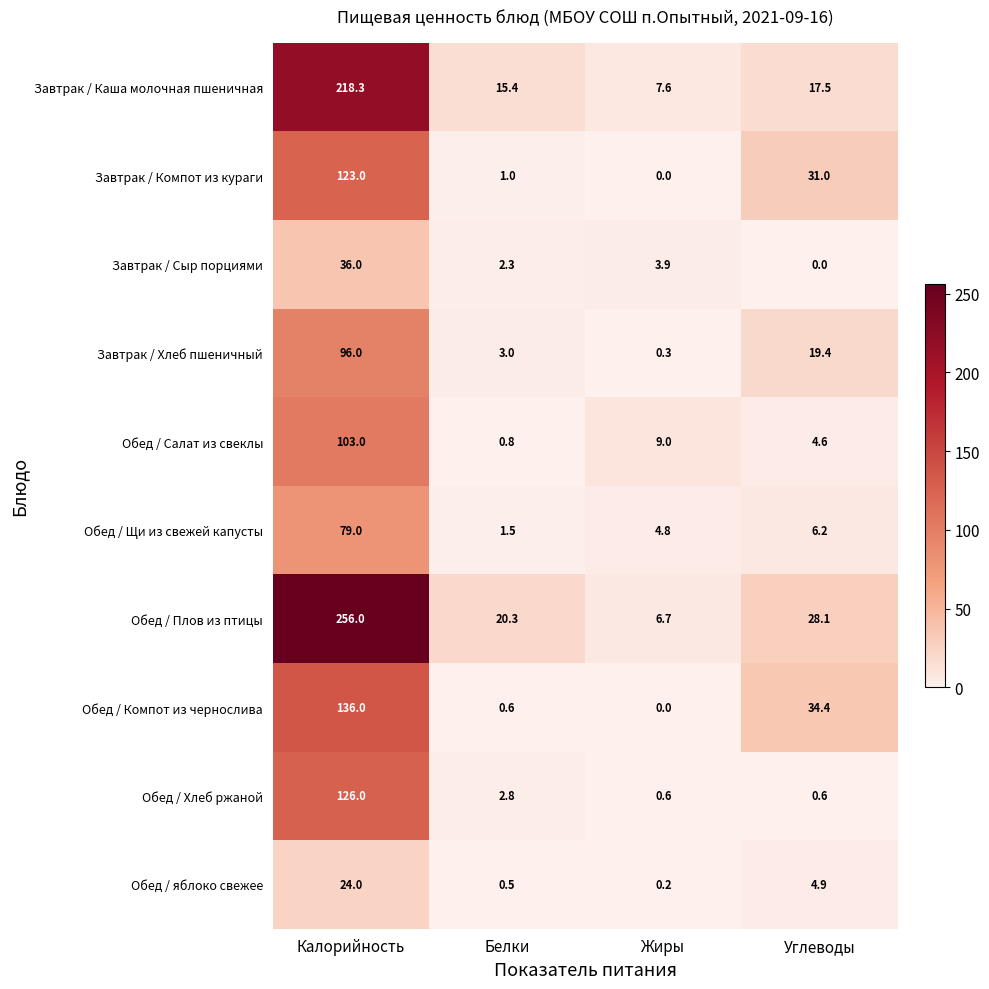

What is the greatest value displayed?

256.0